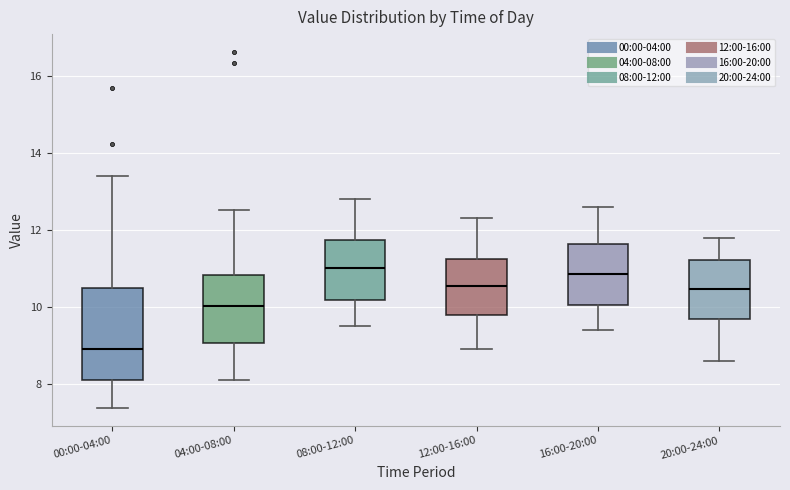

Reading left to right, read every box against the y-axis: the position of its median line, the range the box covers, and the ends of its whiskers. The values are not printed on the chart, so give them approximately, as read against the axis.

00:00-04:00: median 9.0, box 8.2 to 10.4, whiskers 7.4 to 13.4
04:00-08:00: median 10.0, box 9.0 to 10.8, whiskers 8.2 to 12.6
08:00-12:00: median 11.0, box 10.2 to 11.8, whiskers 9.6 to 12.8
12:00-16:00: median 10.6, box 9.8 to 11.2, whiskers 9.0 to 12.4
16:00-20:00: median 10.8, box 10.0 to 11.6, whiskers 9.4 to 12.6
20:00-24:00: median 10.4, box 9.6 to 11.2, whiskers 8.6 to 11.8